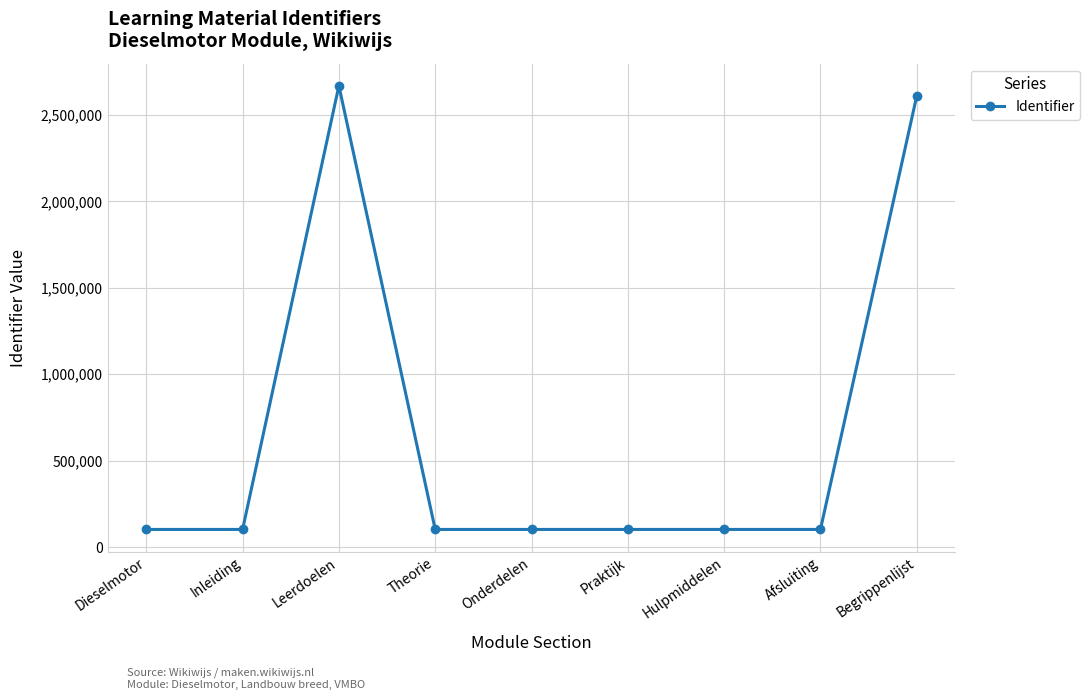

What is the label of the 5th point from the left?

Onderdelen